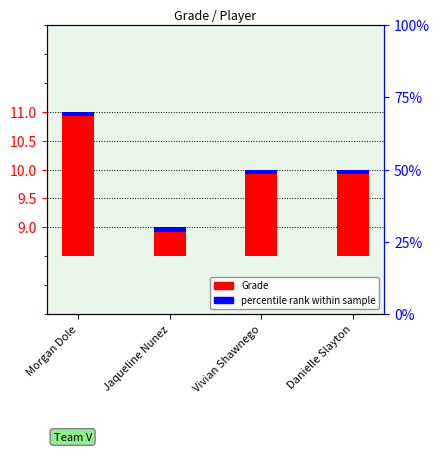

What is the change in value from Jaqueline Nunez to Vivian Shawnego?

+1.0